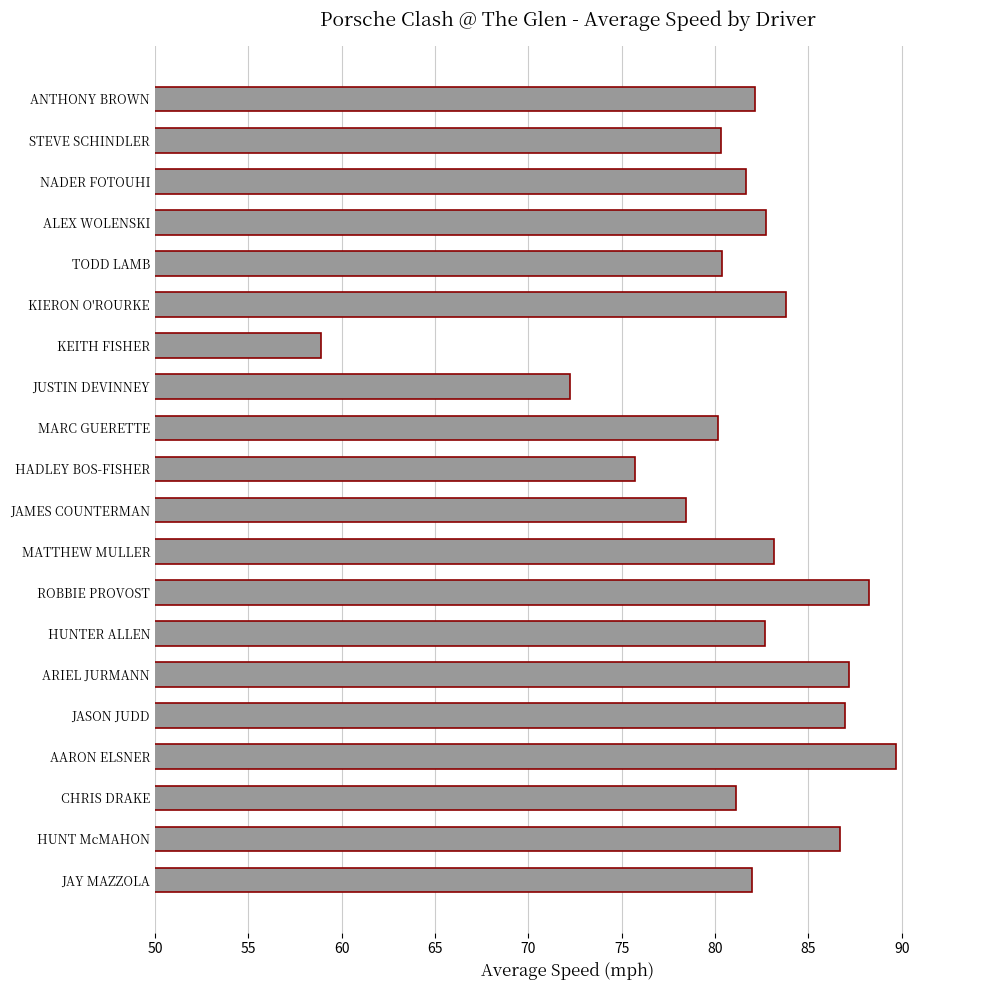

What is the average value?

81.2